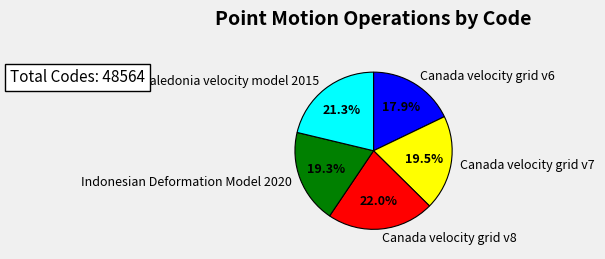

Do New Caledonia velocity model 2015 and Canada velocity grid v7 together represent more than half of the pie?

No